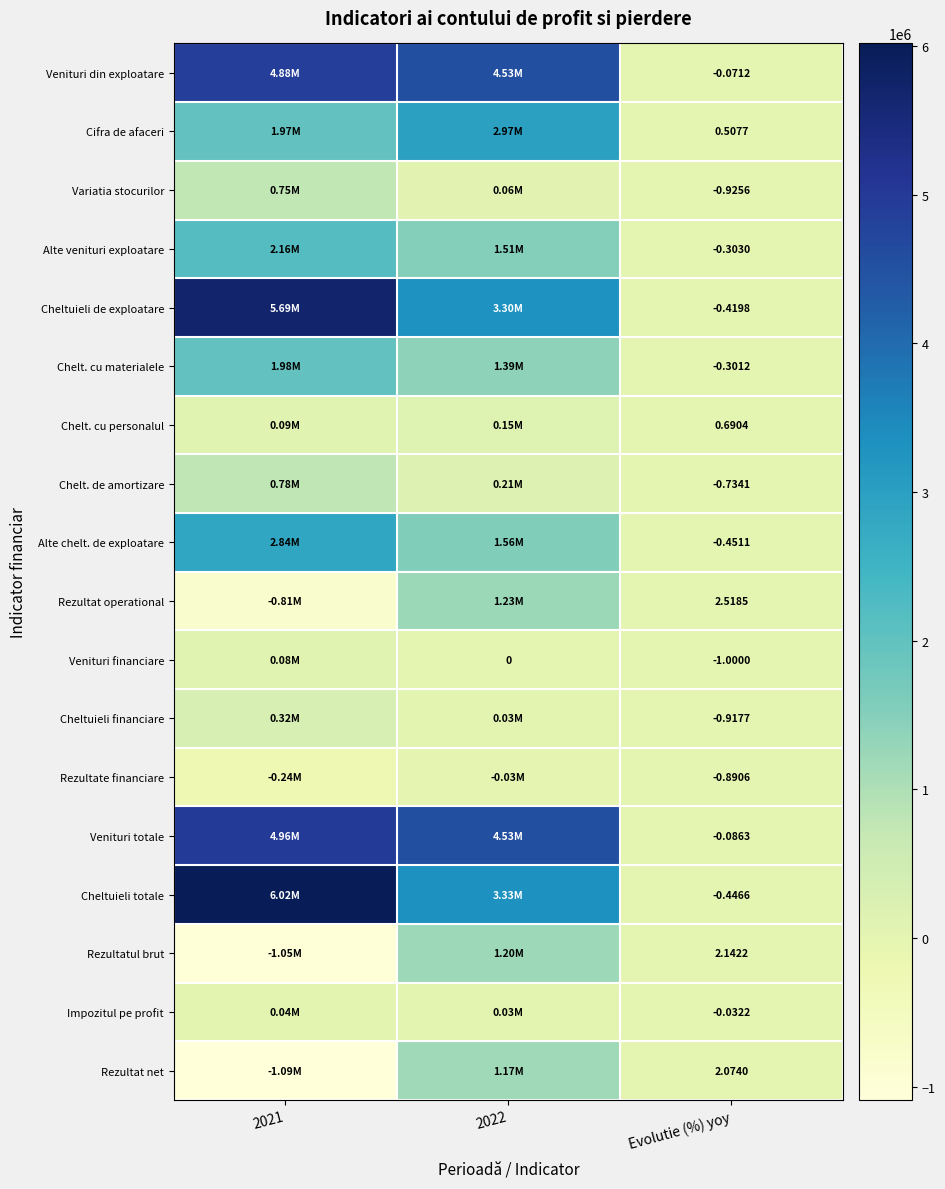

What is the sum of all Venituri din exploatare values?

9415015.9